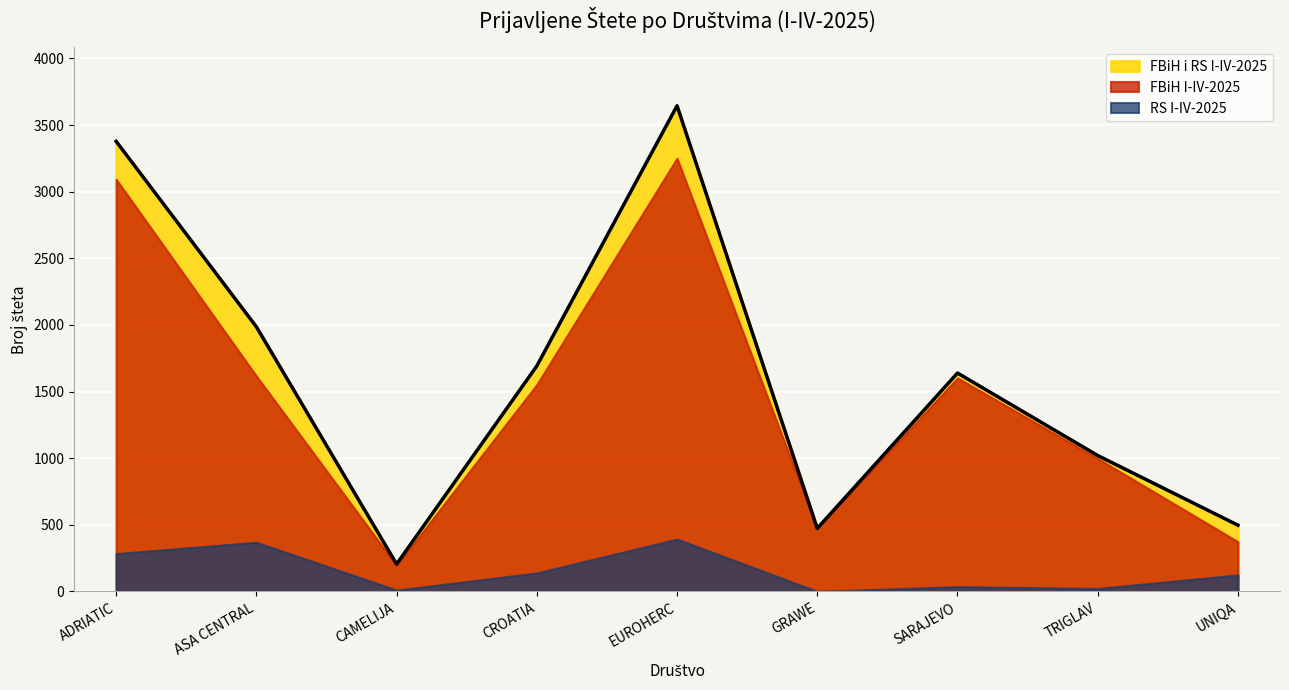

Rank the categories by value from highest to lowest.

EUROHERC, ADRIATIC, ASA CENTRAL, CROATIA, SARAJEVO, TRIGLAV, UNIQA, GRAWE, CAMELIJA